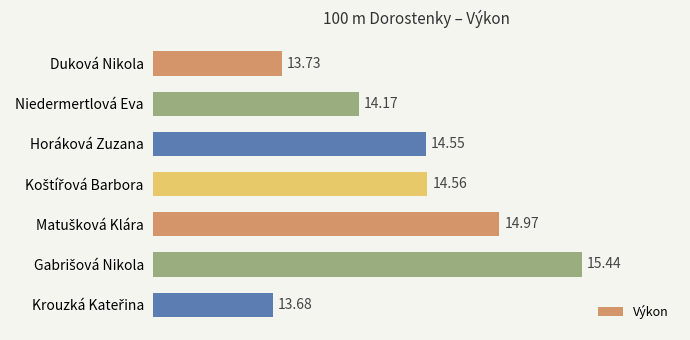

What is the label of the 3rd bar from the top?

Horáková Zuzana